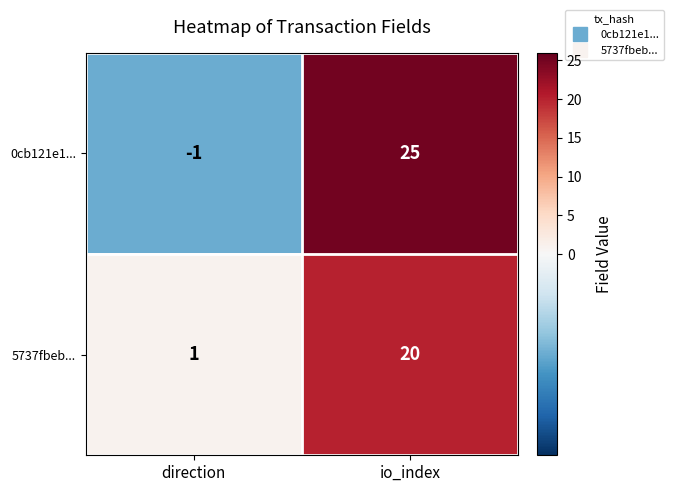

Is the value of 5737fbeb... at direction greater than the value of 0cb121e1... at direction?

Yes